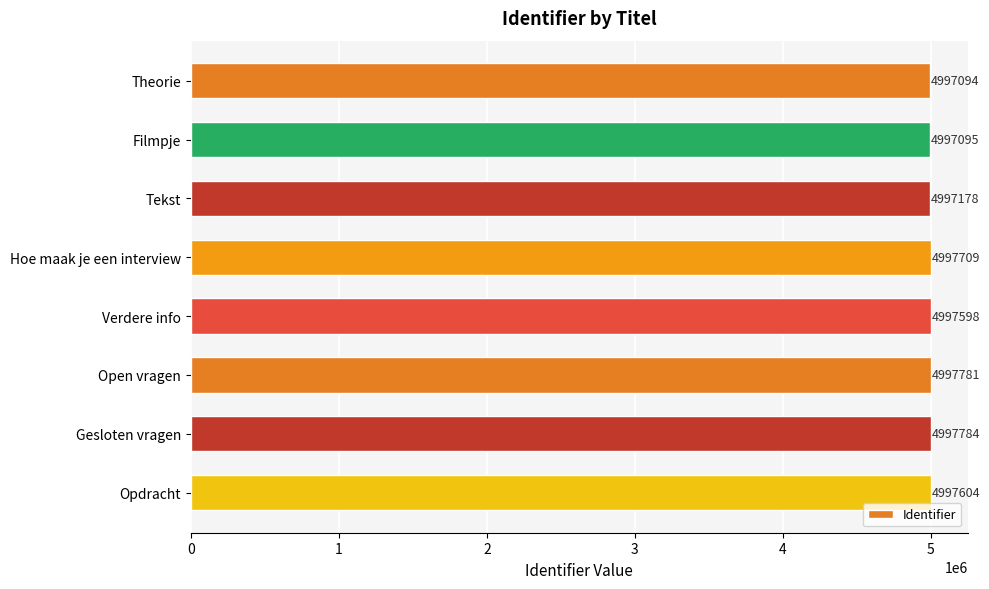

Rank the categories by value from highest to lowest.

Gesloten vragen, Open vragen, Hoe maak je een interview, Opdracht, Verdere info, Tekst, Filmpje, Theorie